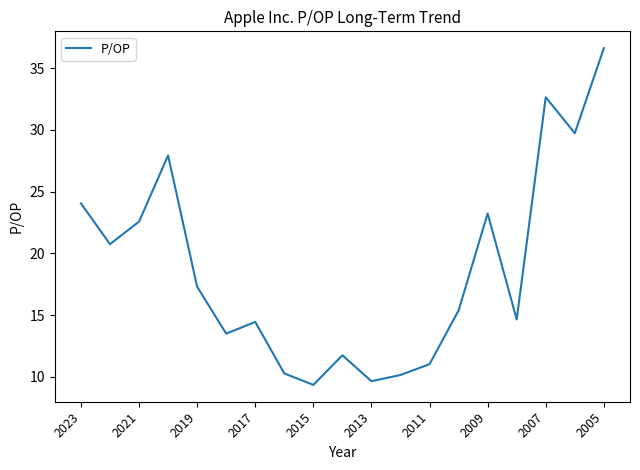

True or false: there are more than 2 points higher than both neighbors.

True